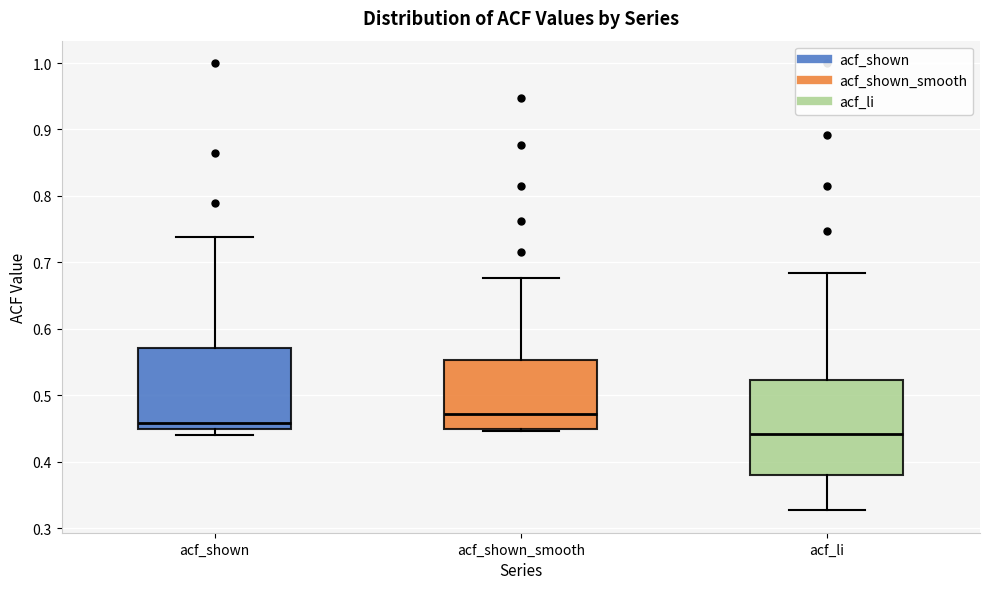

Reading left to right, transcribe this box plot: for each box, give where its median line is, the range the box spans, and where its two whiskers end, as read against the y-axis. The values are not printed on the chart, so give them approximately, as read against the axis.

acf_shown: median 0.46, box 0.45 to 0.57, whiskers 0.44 to 0.74
acf_shown_smooth: median 0.47, box 0.45 to 0.55, whiskers 0.45 to 0.68
acf_li: median 0.44, box 0.38 to 0.52, whiskers 0.33 to 0.68